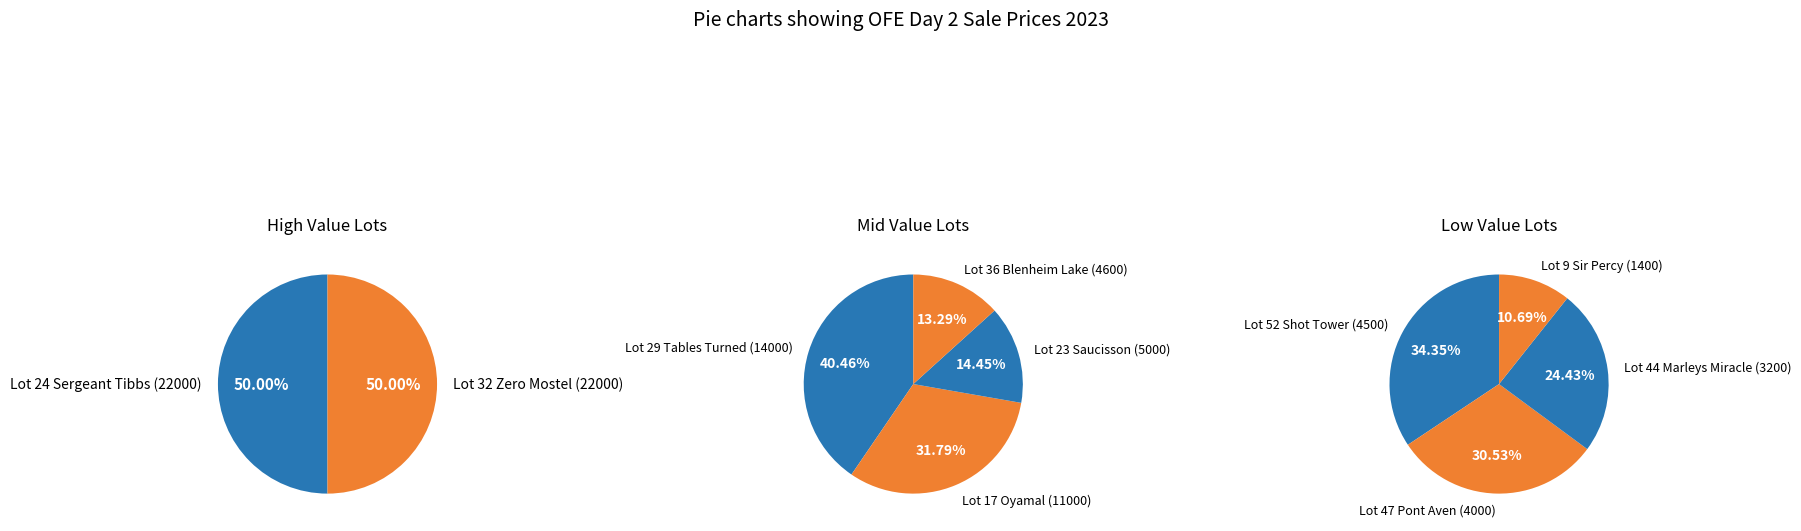

True or false: Lot 24 Sergeant Tibbs (22000) accounts for 35% of the total.

False